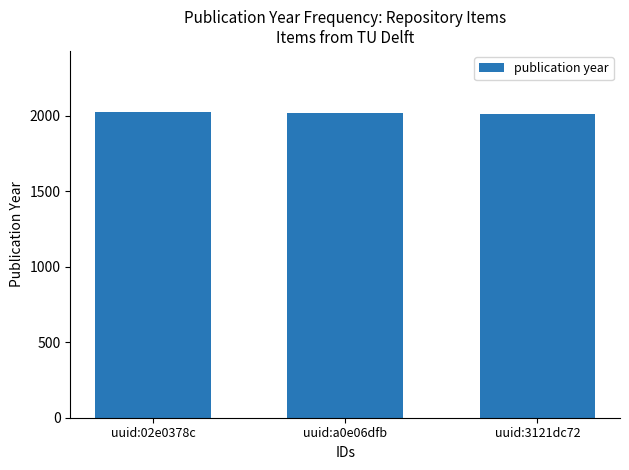

True or false: the data shows 2011 at uuid:3121dc72.

True